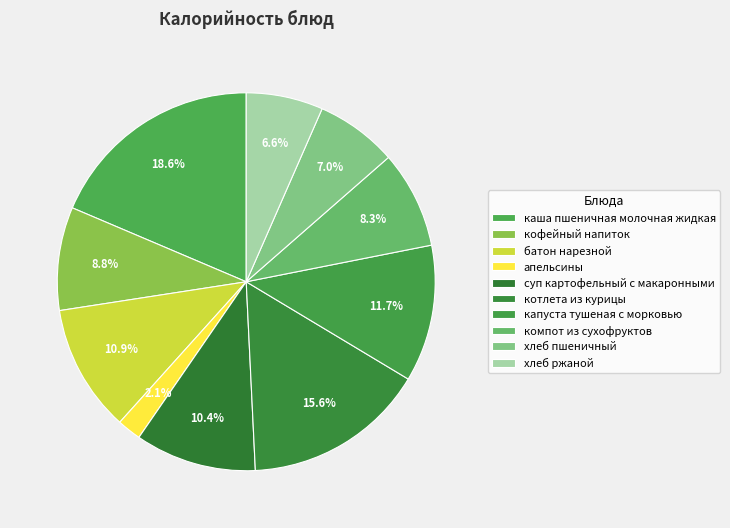

True or false: кофейный напиток accounts for 9% of the total.

True